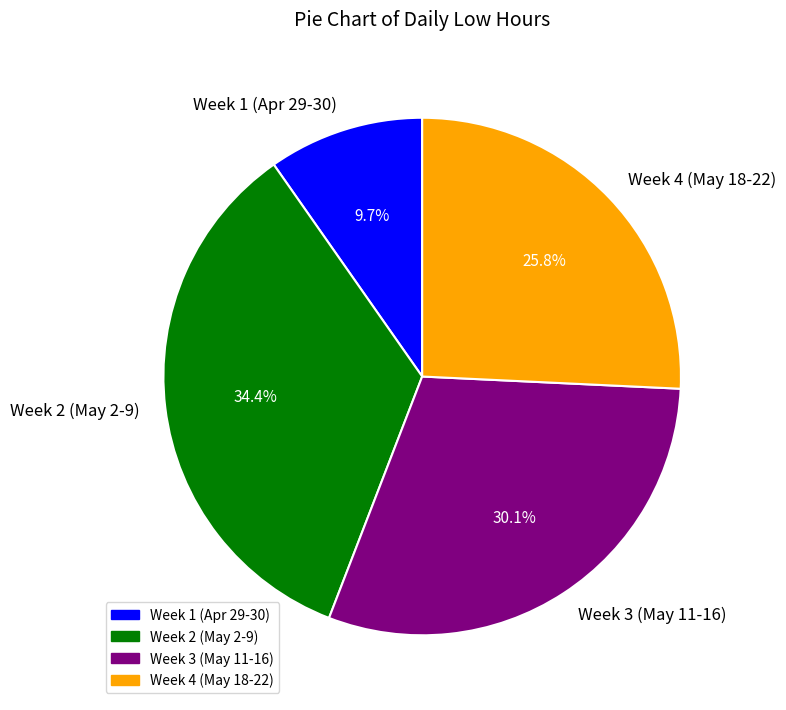

To the nearest percent, what is the average slice percentage?

25%